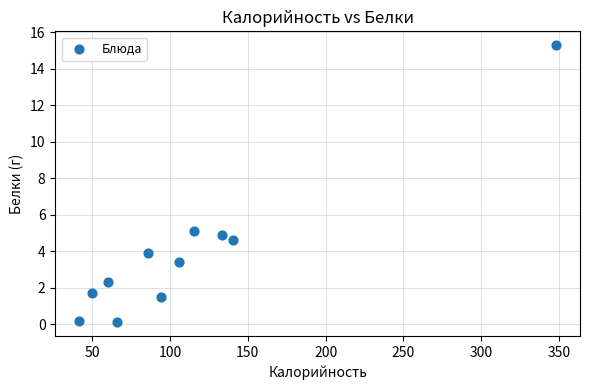

What is the average X value?

112.9